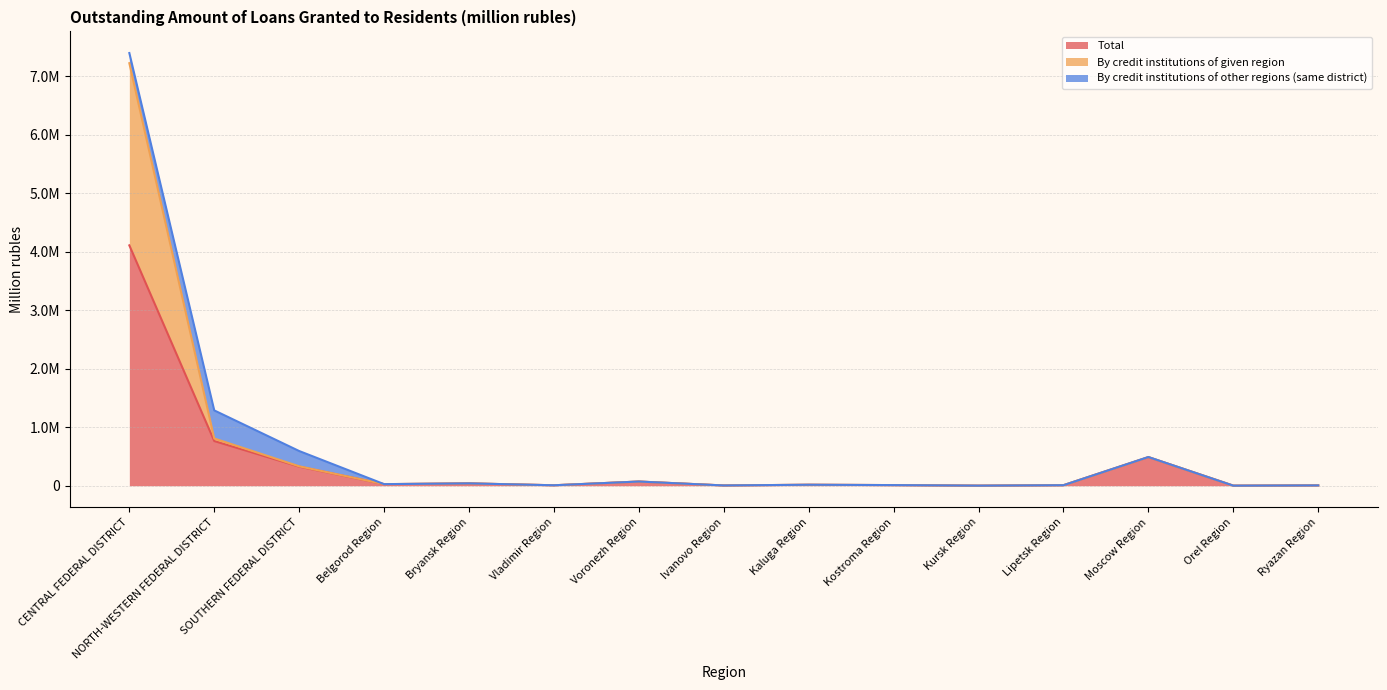

Does the chart have visible grid lines?

Yes